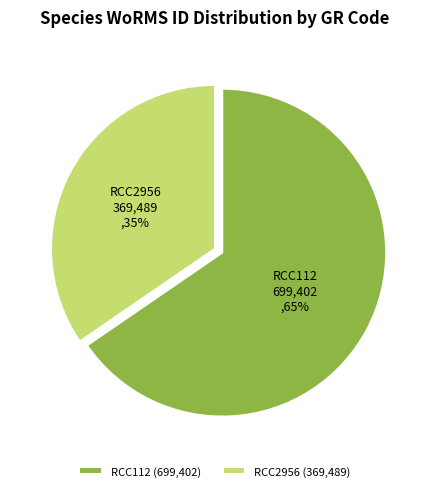

Do RCC2956 and RCC112 together represent more than half of the pie?

Yes